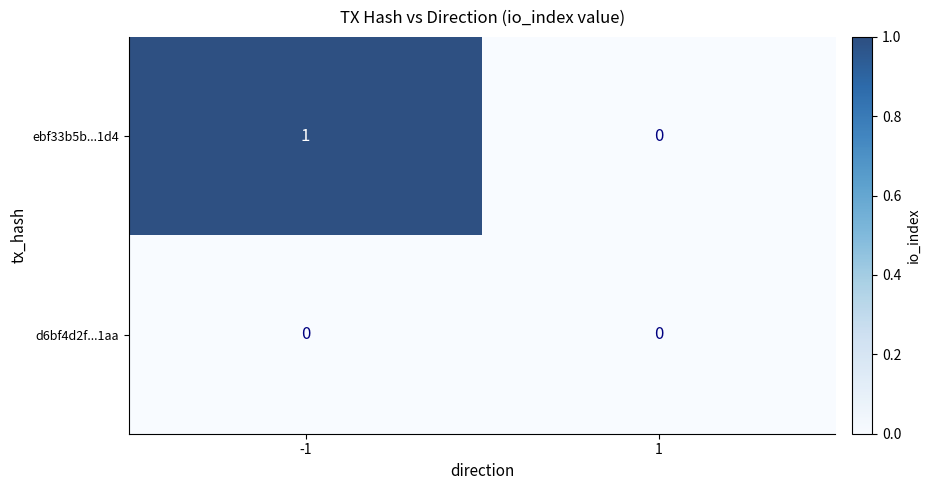

Rank the series at -1 from lowest to highest value.

d6bf4d2f...1aa, ebf33b5b...1d4